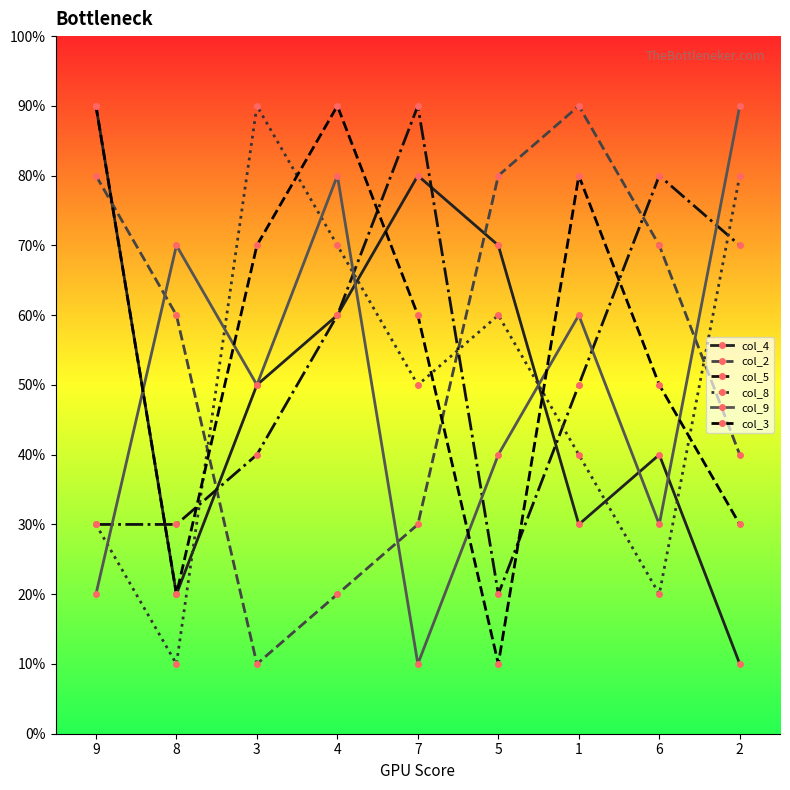

After their last crossing, which series has the higher values: col_5 or col_4?

col_5